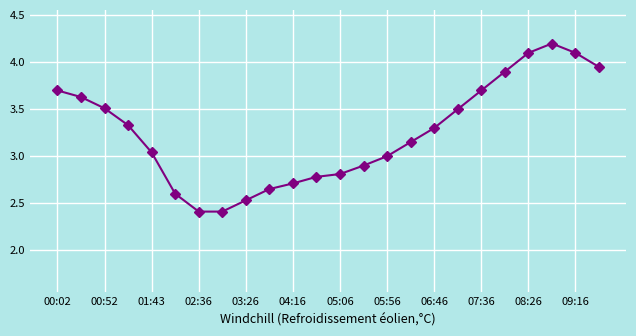

What is the difference between the second highest and second lowest values?

1.7